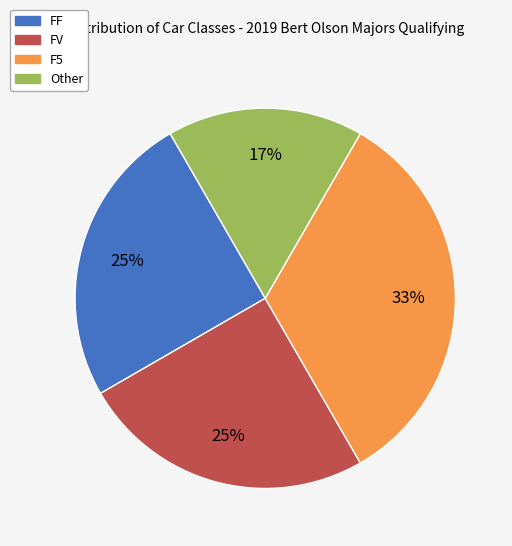

True or false: F5 accounts for 33% of the total.

True